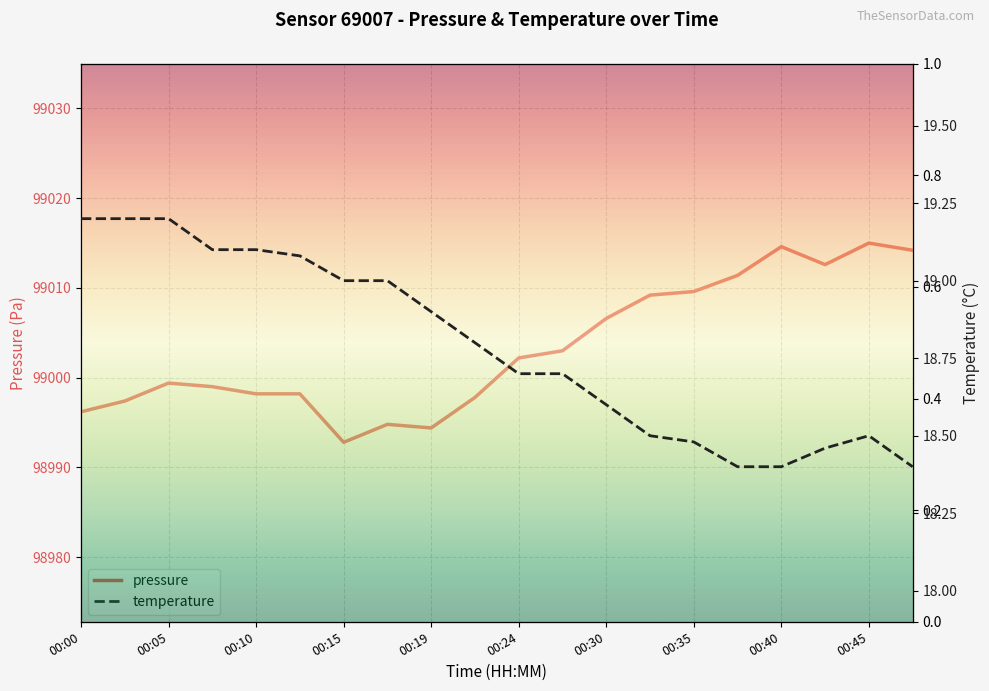

What is the average value of the temperature series?

18.8